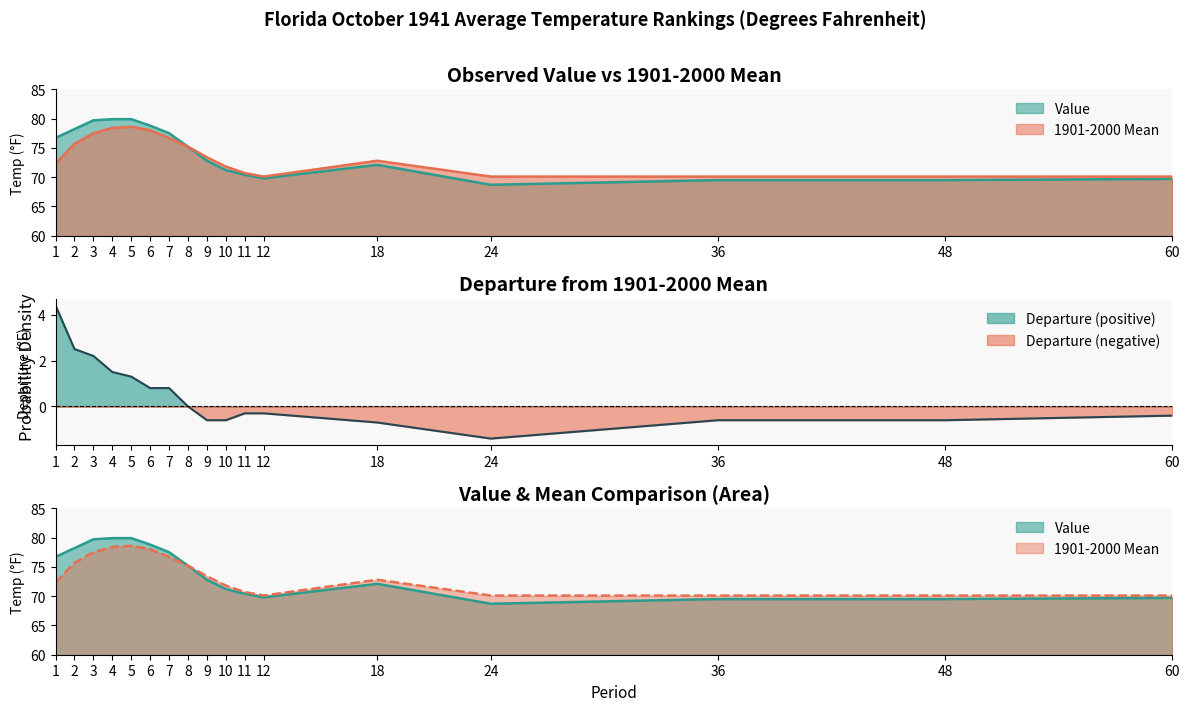

Rank the categories by 1901-2000 Mean value from lowest to highest.

12, 24, 36, 48, 60, 11, 10, 1, 18, 9, 8, 2, 7, 3, 6, 4, 5